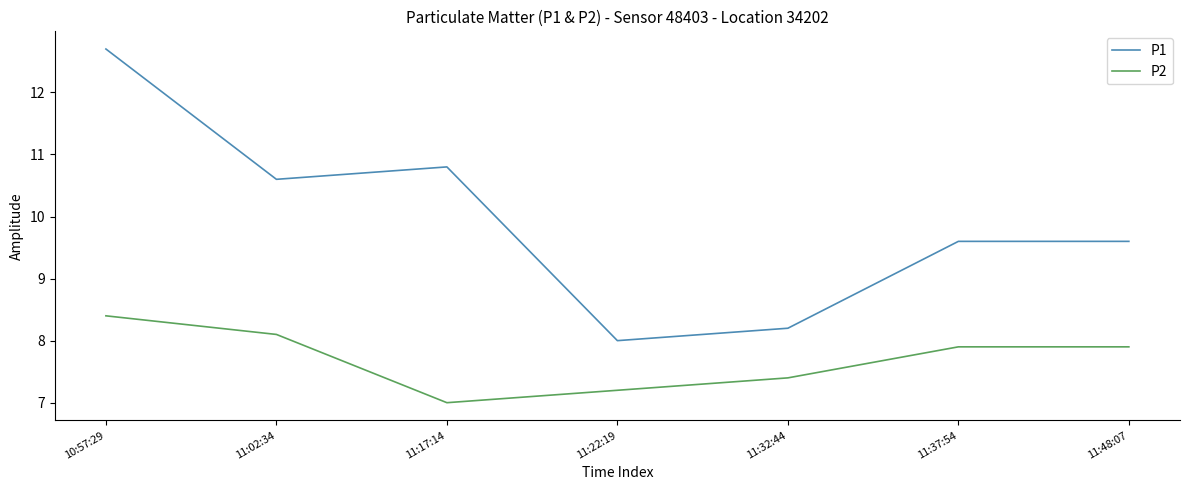

What is the lowest value of the P2 series?

7.0